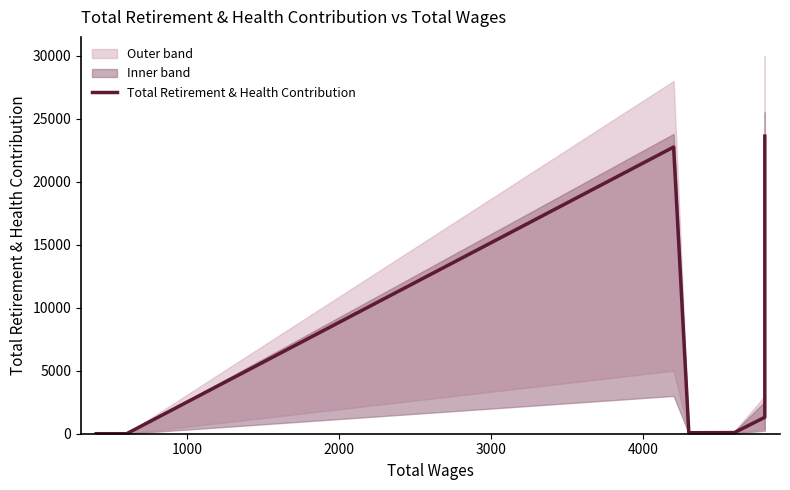

What position from the right is 3000?

6